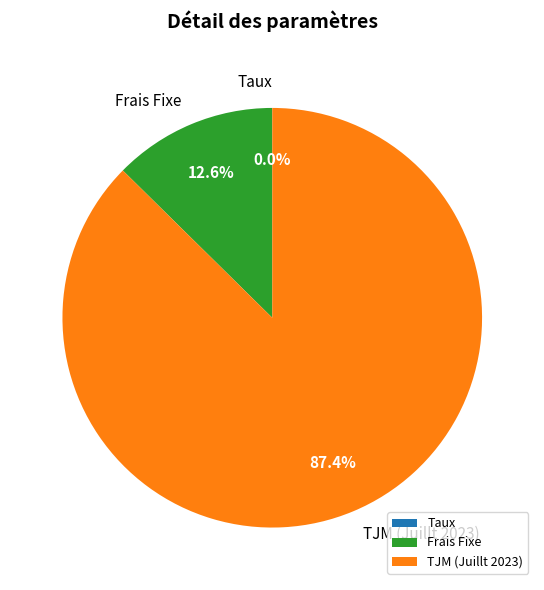

Combined, do TJM (Juillt 2023) and Frais Fixe account for over 50%?

Yes